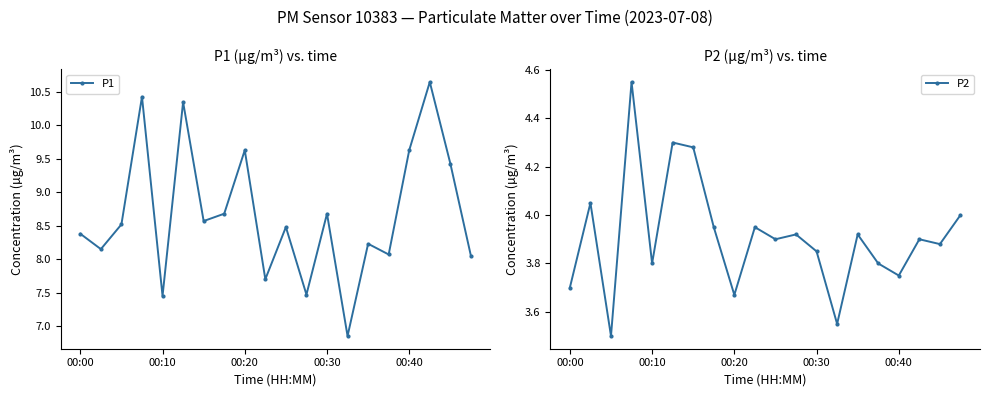

At which label does P1 first exceed 8?

00:00